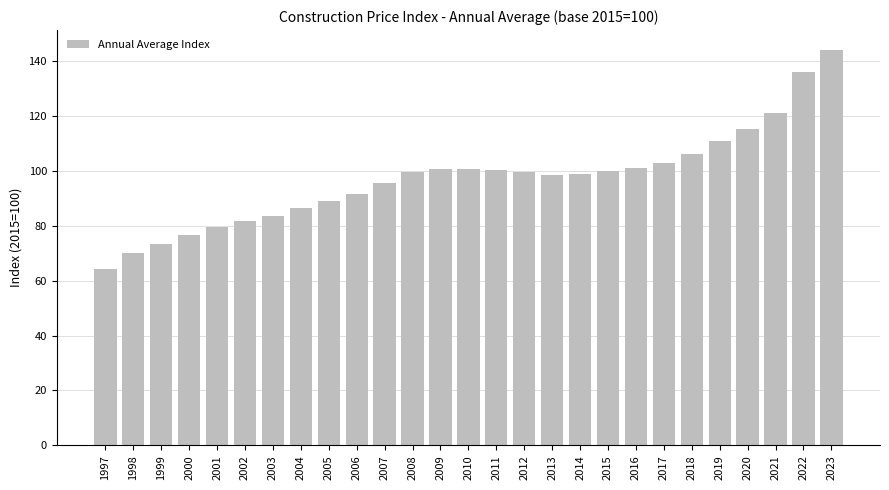

What is the difference between the maximum and minimum values?

79.9